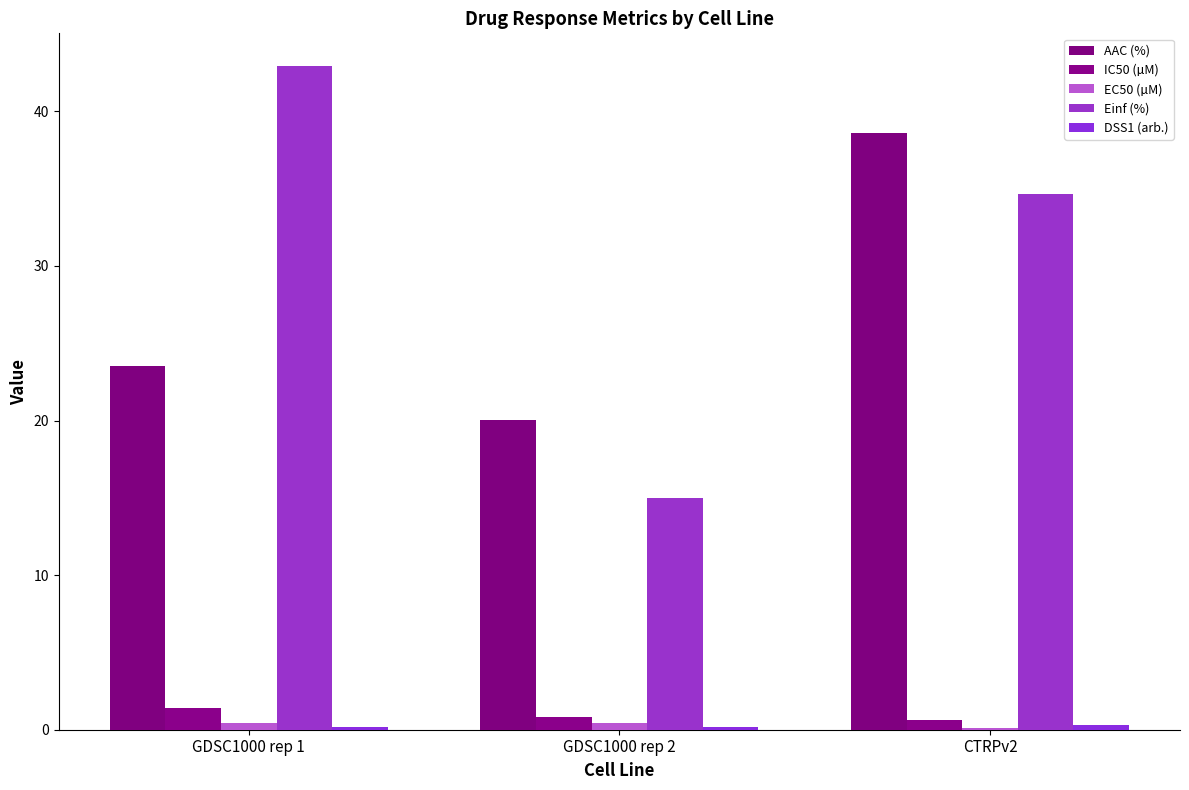

How many bars are there in total?

15